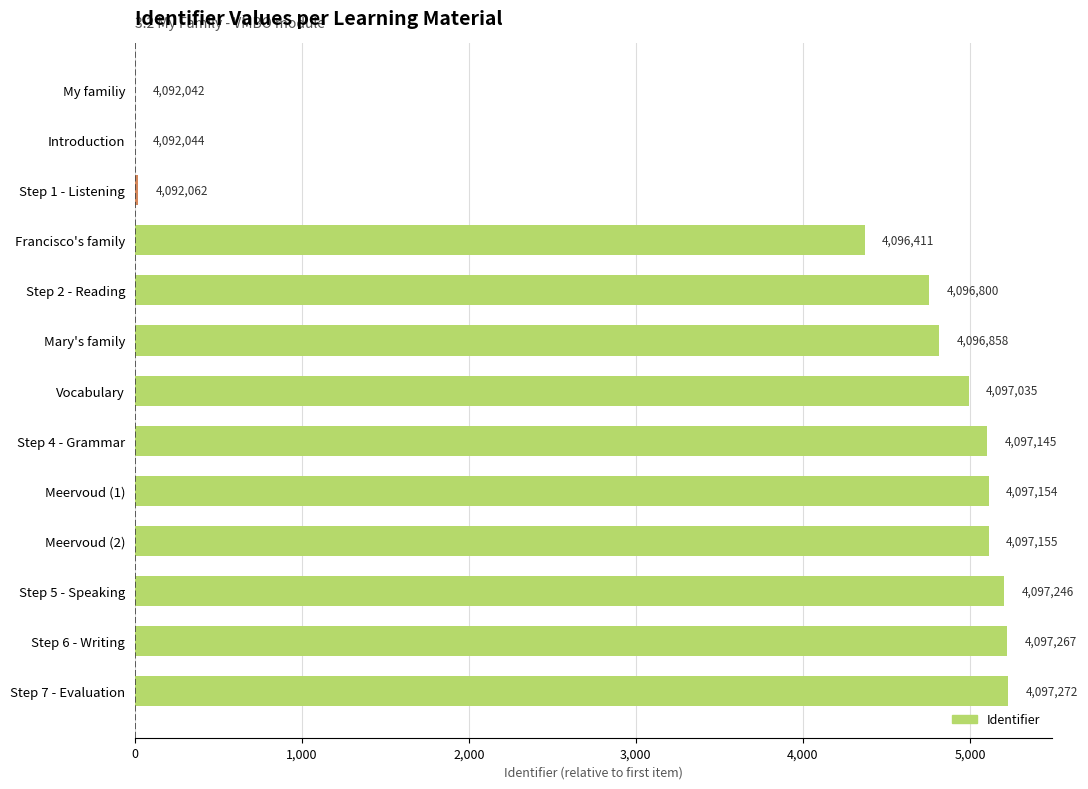

Does the chart contain any negative values?

No